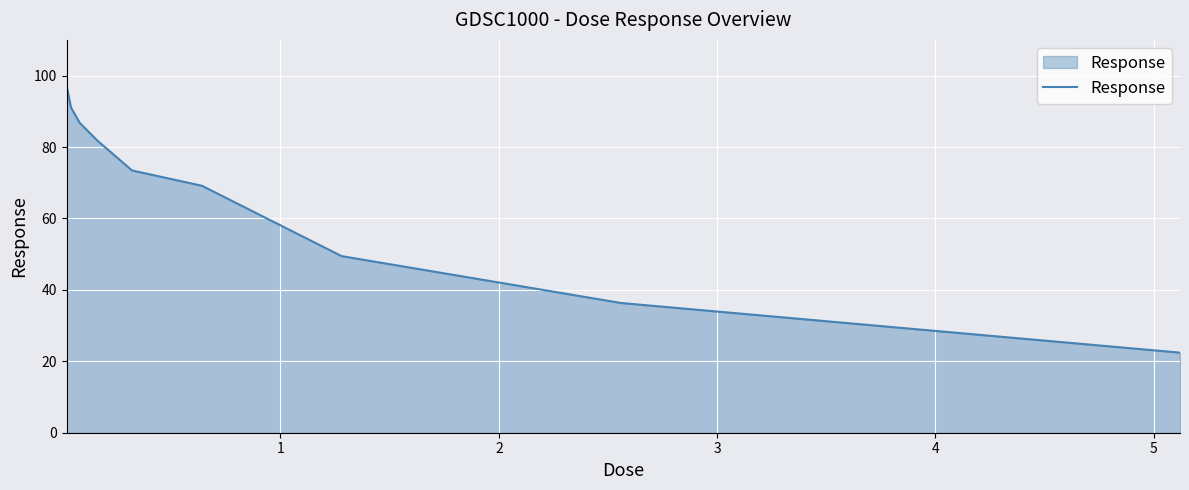

What is the difference between the maximum and second lowest values?

60.9